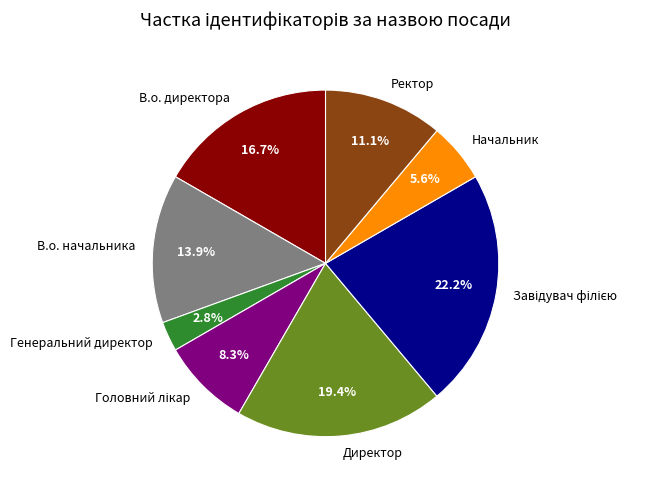

Count the number of slices in the pie.

8